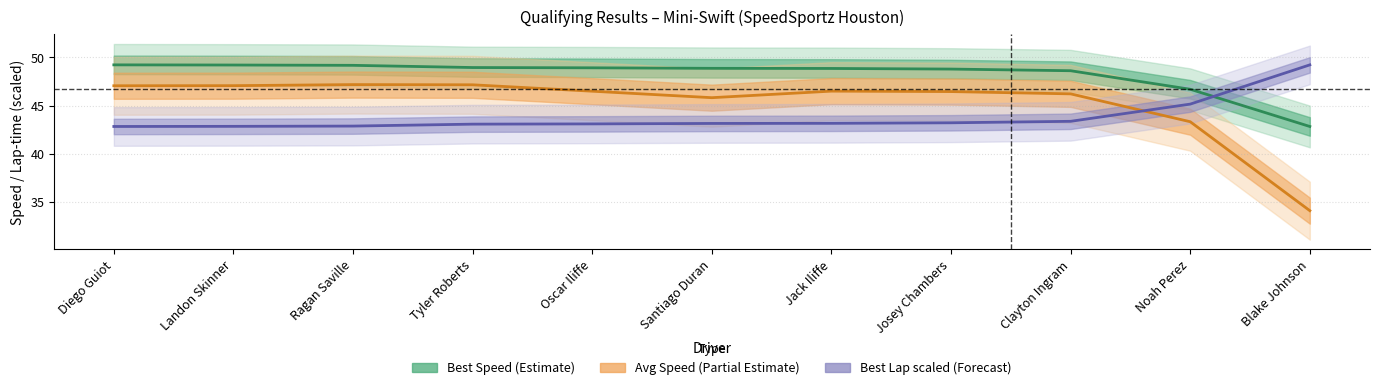

What is the average value of the Best Lap time series?

43.8